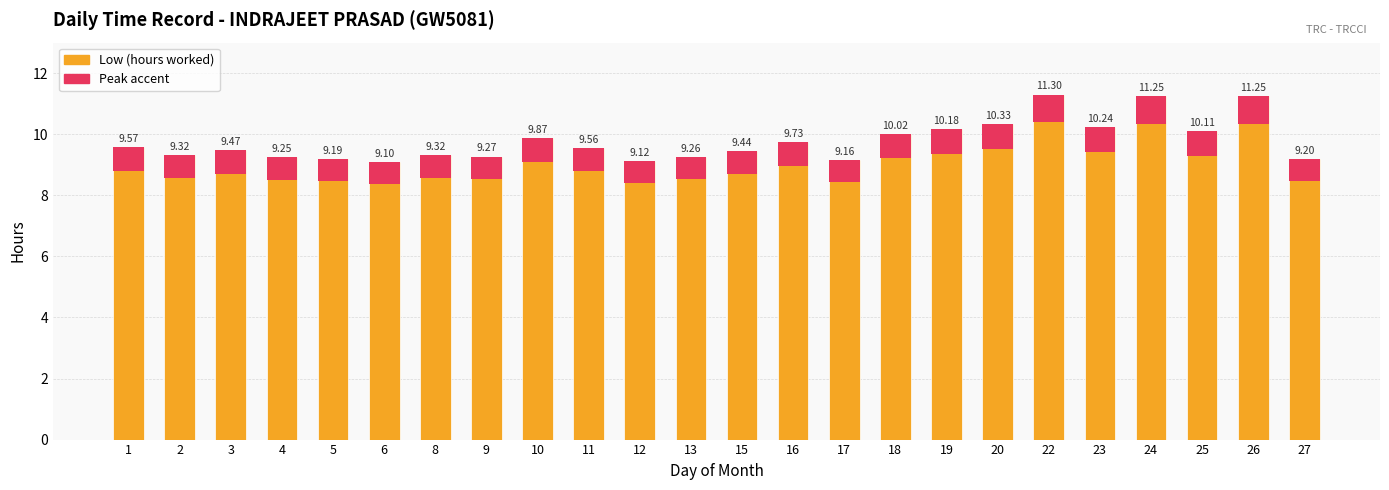

Is it true that the value at 3 is 9.5?

True